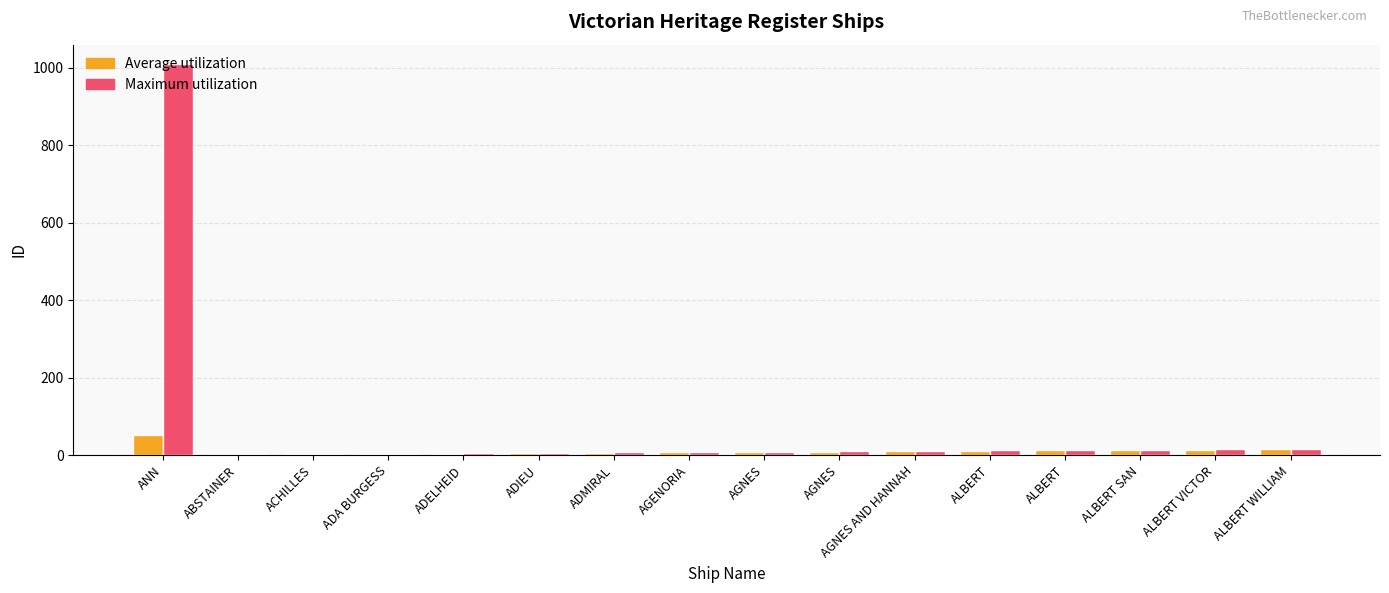

What is the value of the Maximum utilization bar at the 13th from the left?

12